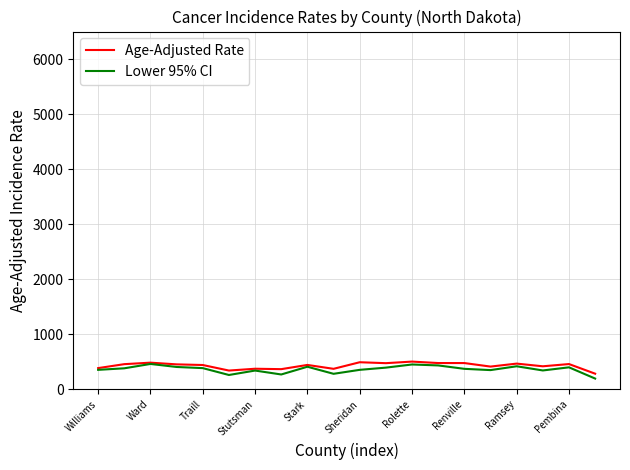

What are all the series names shown in the legend?

Age-Adjusted Rate, Lower 95% CI